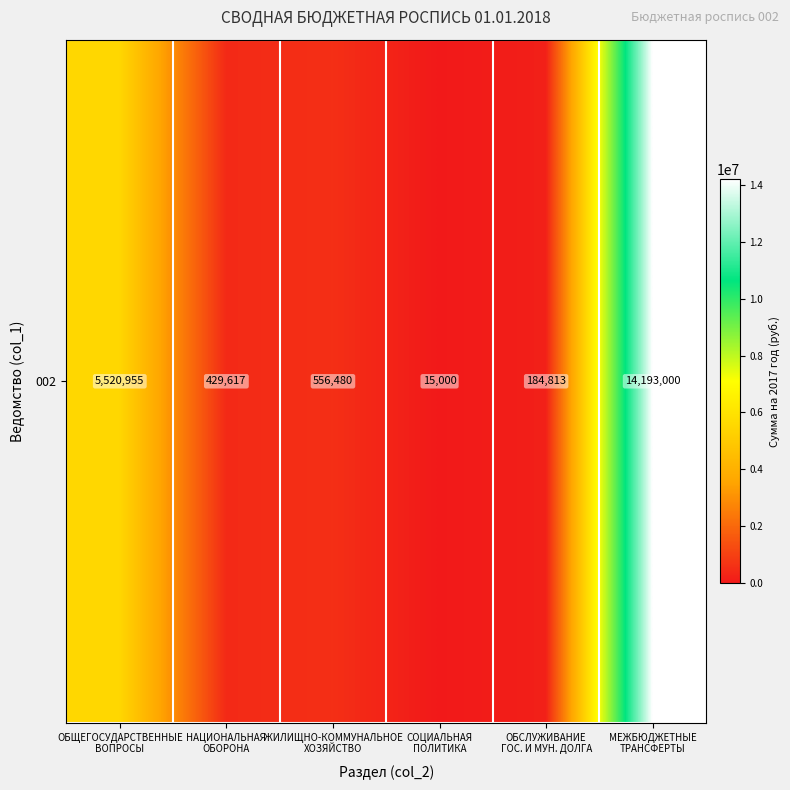

Rank the categories by value from lowest to highest.

СОЦИАЛЬНАЯ
ПОЛИТИКА, ОБСЛУЖИВАНИЕ
ГОС. И МУН. ДОЛГА, НАЦИОНАЛЬНАЯ
ОБОРОНА, ЖИЛИЩНО-КОММУНАЛЬНОЕ
ХОЗЯЙСТВО, ОБЩЕГОСУДАРСТВЕННЫЕ
ВОПРОСЫ, МЕЖБЮДЖЕТНЫЕ
ТРАНСФЕРТЫ